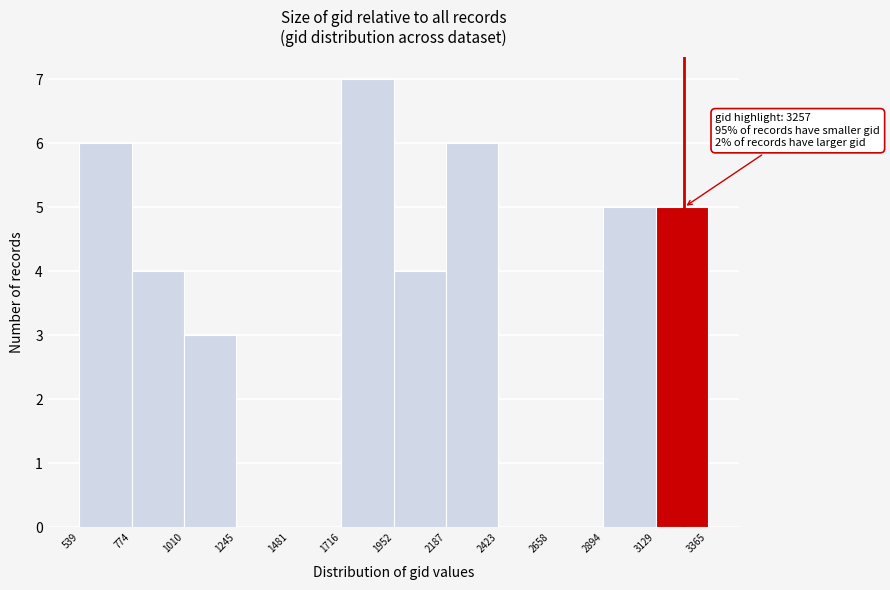

Over which range of the x-axis is the bar tallest?

1716 to 1952